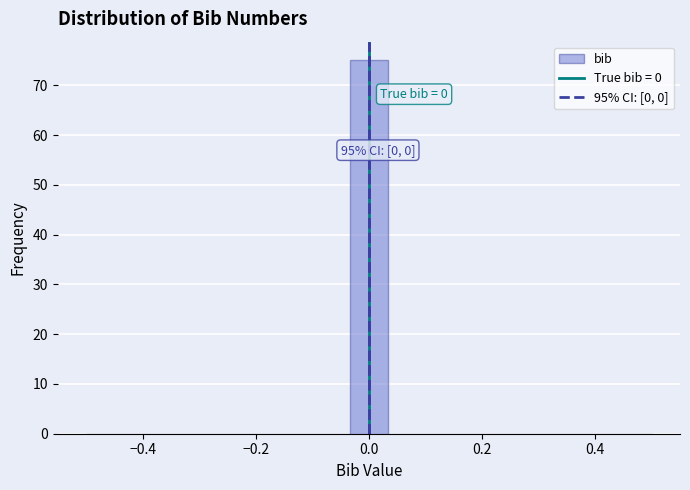

Around what value on the x-axis is the tallest bar? Give the approximate position of its centre, as read against the axis.

0.00